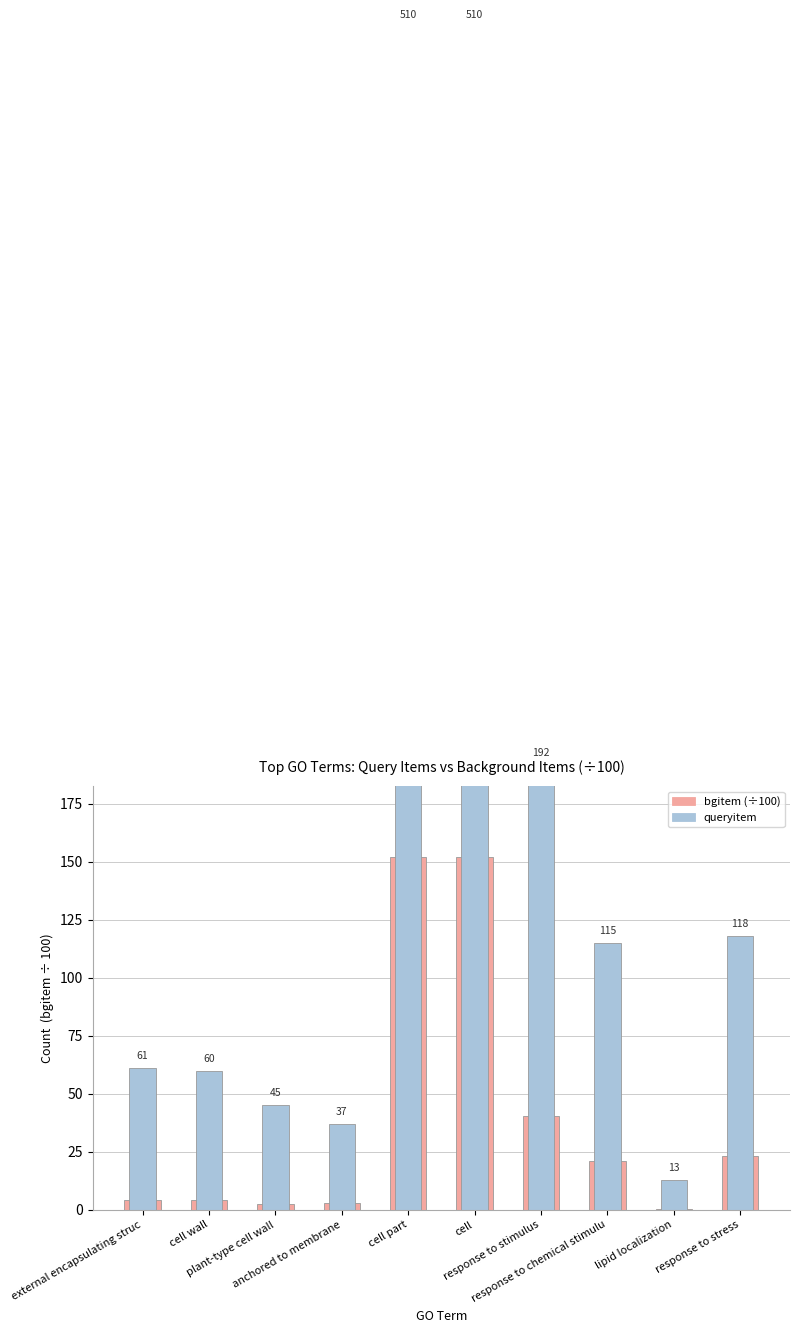

What is the difference between the queryitem values at anchored to membrane and lipid localization?

24.0